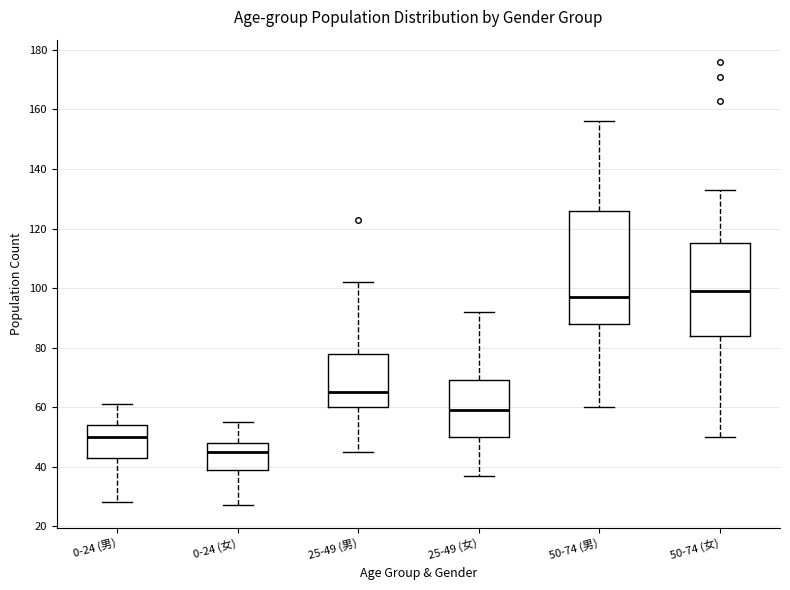

Reading left to right, read every box against the y-axis: the position of its median line, the range the box covers, and the ends of its whiskers. The values are not printed on the chart, so give them approximately, as read against the axis.

0-24 (男): median 50, box 44 to 54, whiskers 28 to 62
0-24 (女): median 46, box 40 to 48, whiskers 28 to 56
25-49 (男): median 66, box 60 to 78, whiskers 46 to 102
25-49 (女): median 60, box 50 to 70, whiskers 38 to 92
50-74 (男): median 98, box 88 to 126, whiskers 60 to 156
50-74 (女): median 100, box 84 to 116, whiskers 50 to 134